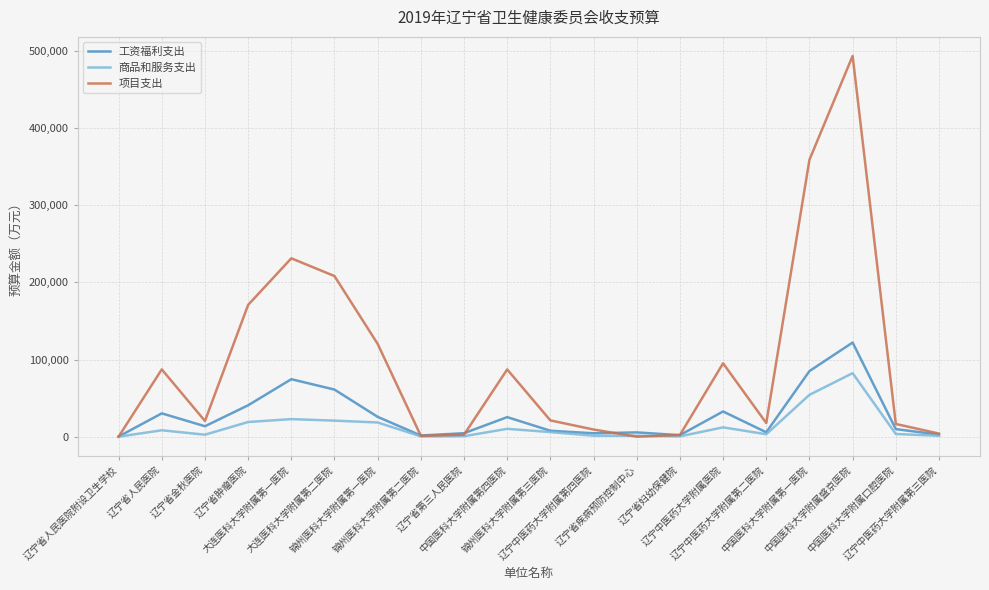

What is the maximum value for 商品和服务支出?

82368.1